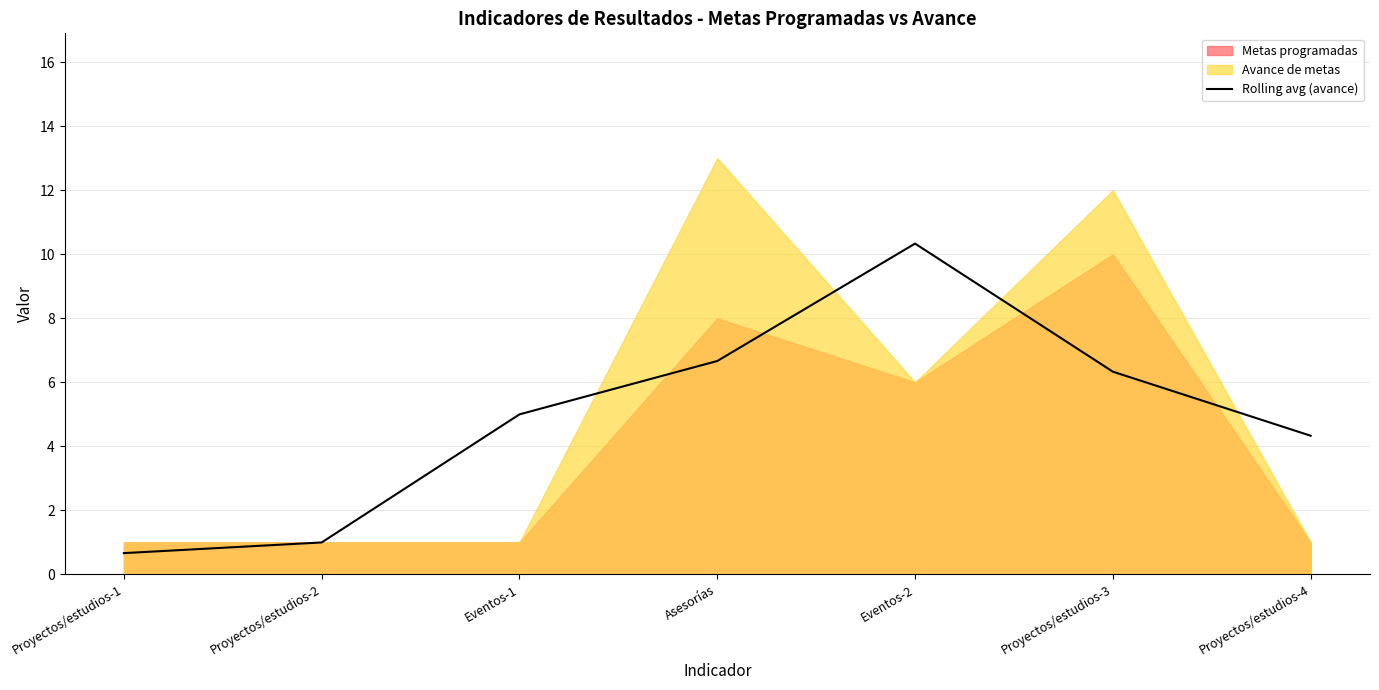

At which category does the chart reach its minimum across all series?

Proyectos/estudios-1